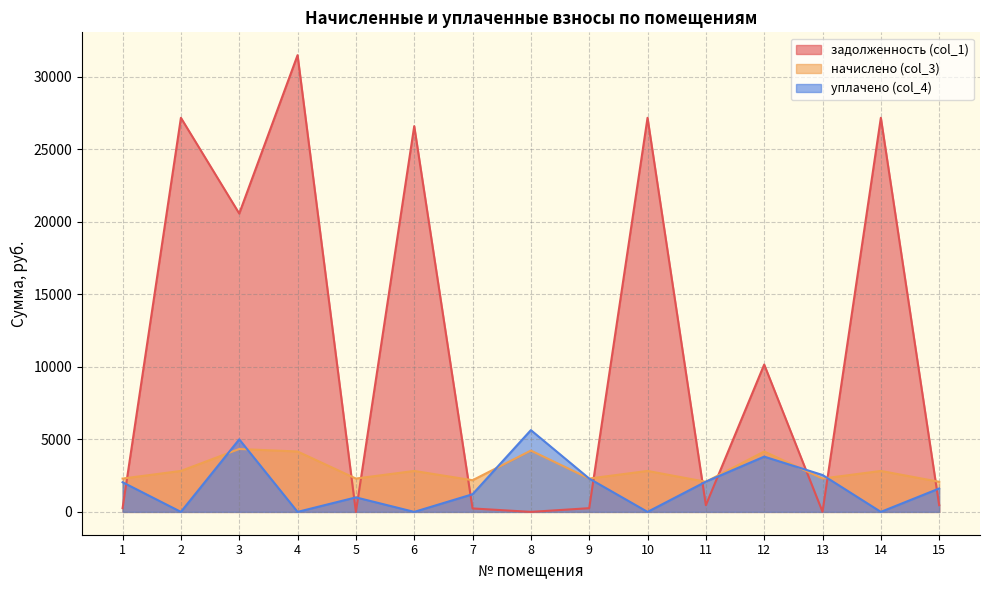

What is the difference between the second highest and second lowest values in the задолженность (col_1) series?

27160.8